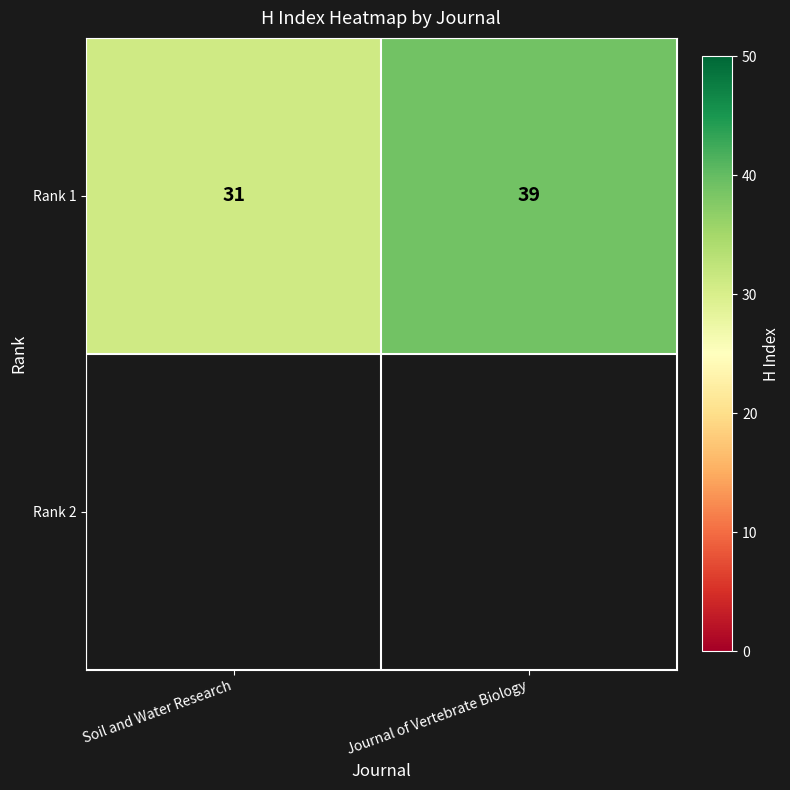

Which category has the highest value across all series?

Journal of Vertebrate Biology